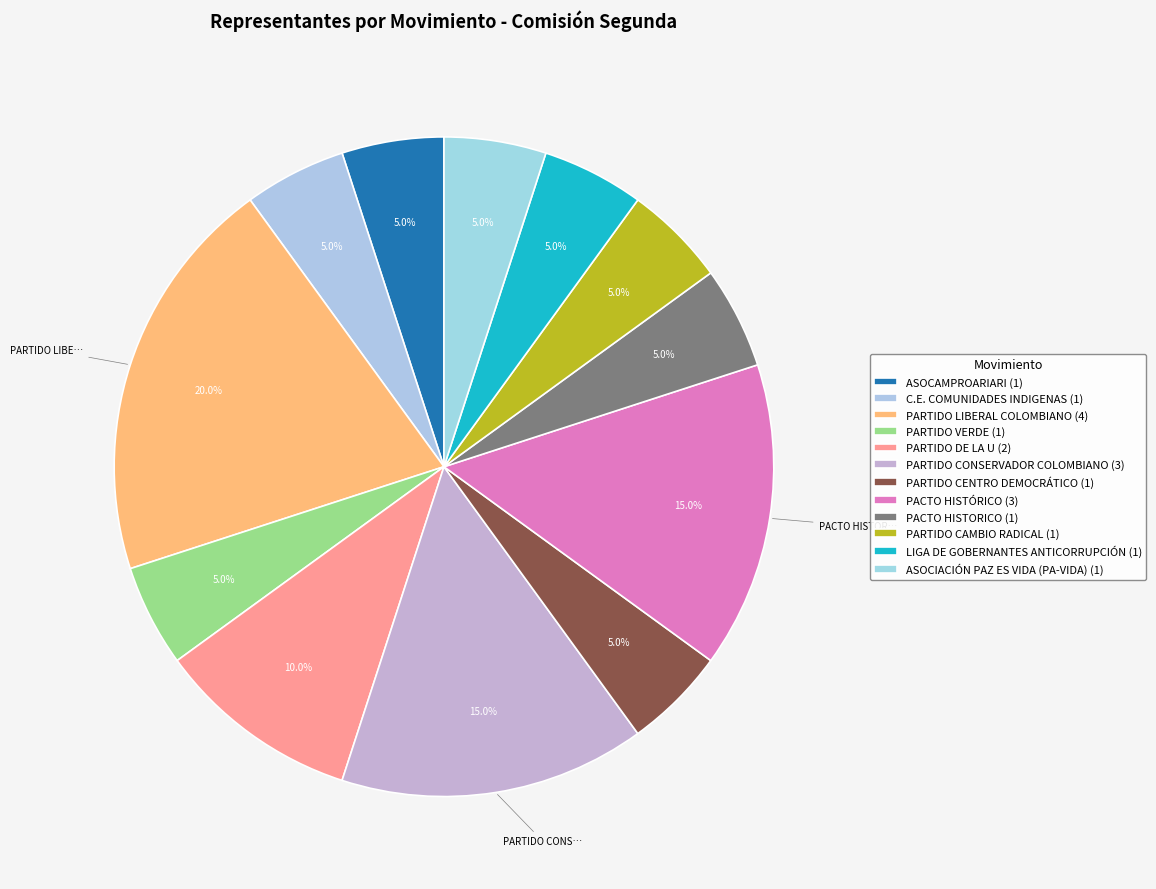

To the nearest percent, what is the combined percentage of LIGA DE GOBERNANTES ANTICORRUPCIÓN and PACTO HISTÓRICO?

20%